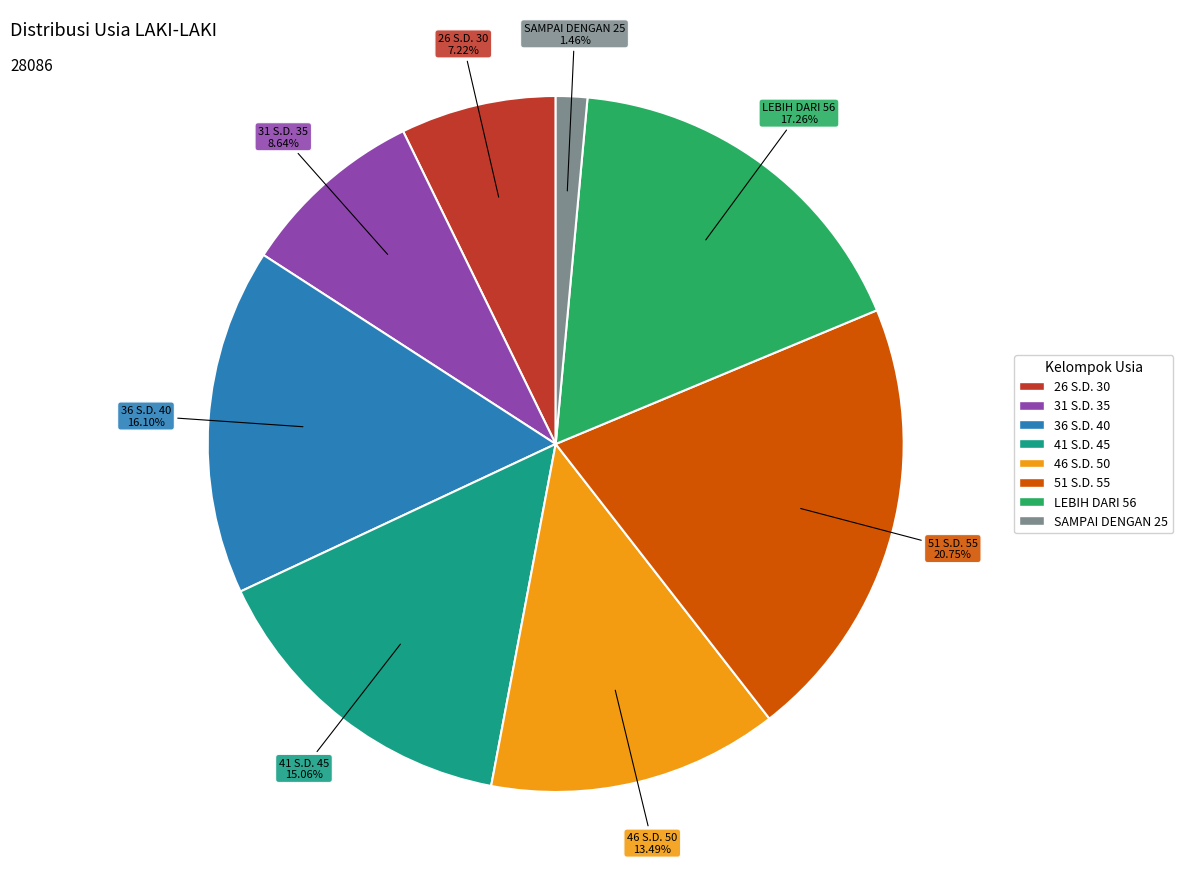

Which category has the biggest portion of the pie?

51 S.D. 55